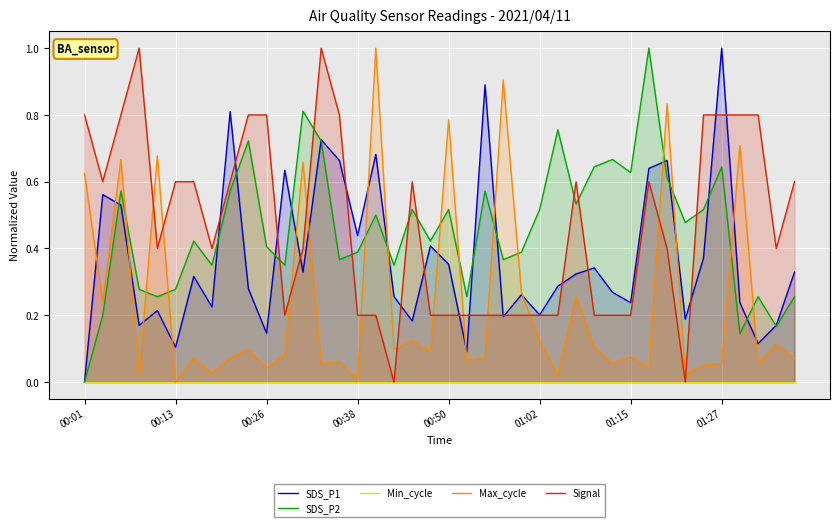

How many intersections are there between Signal and Max_cycle?

12